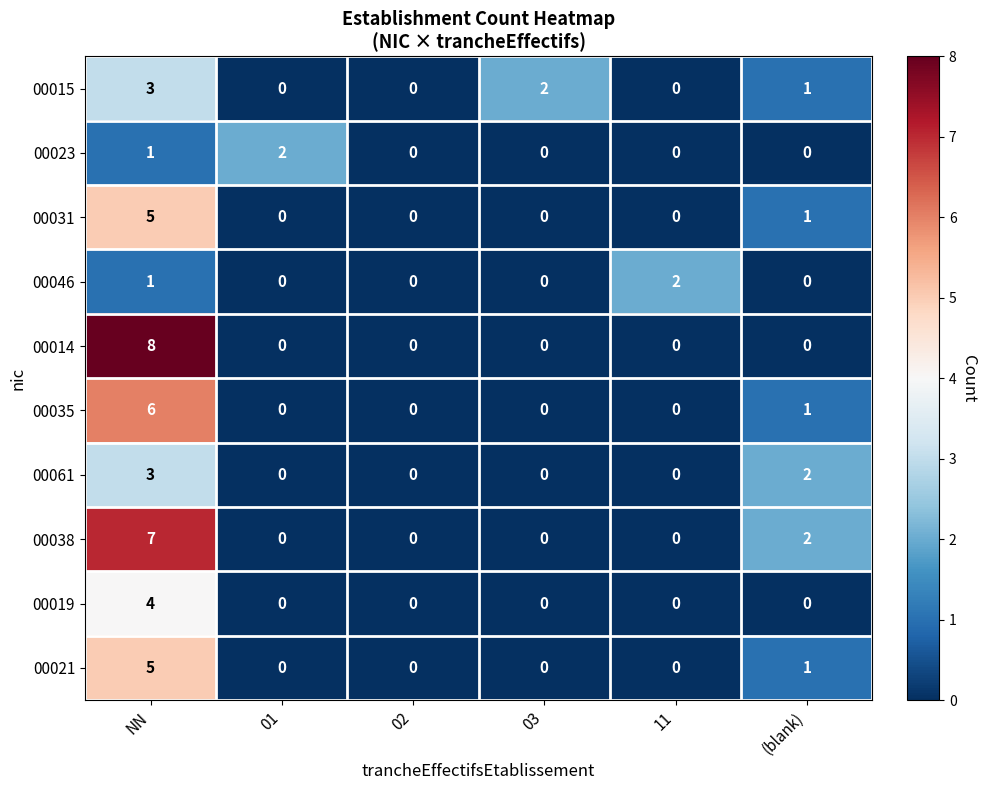

How many data points in 00019 are above 0?

1